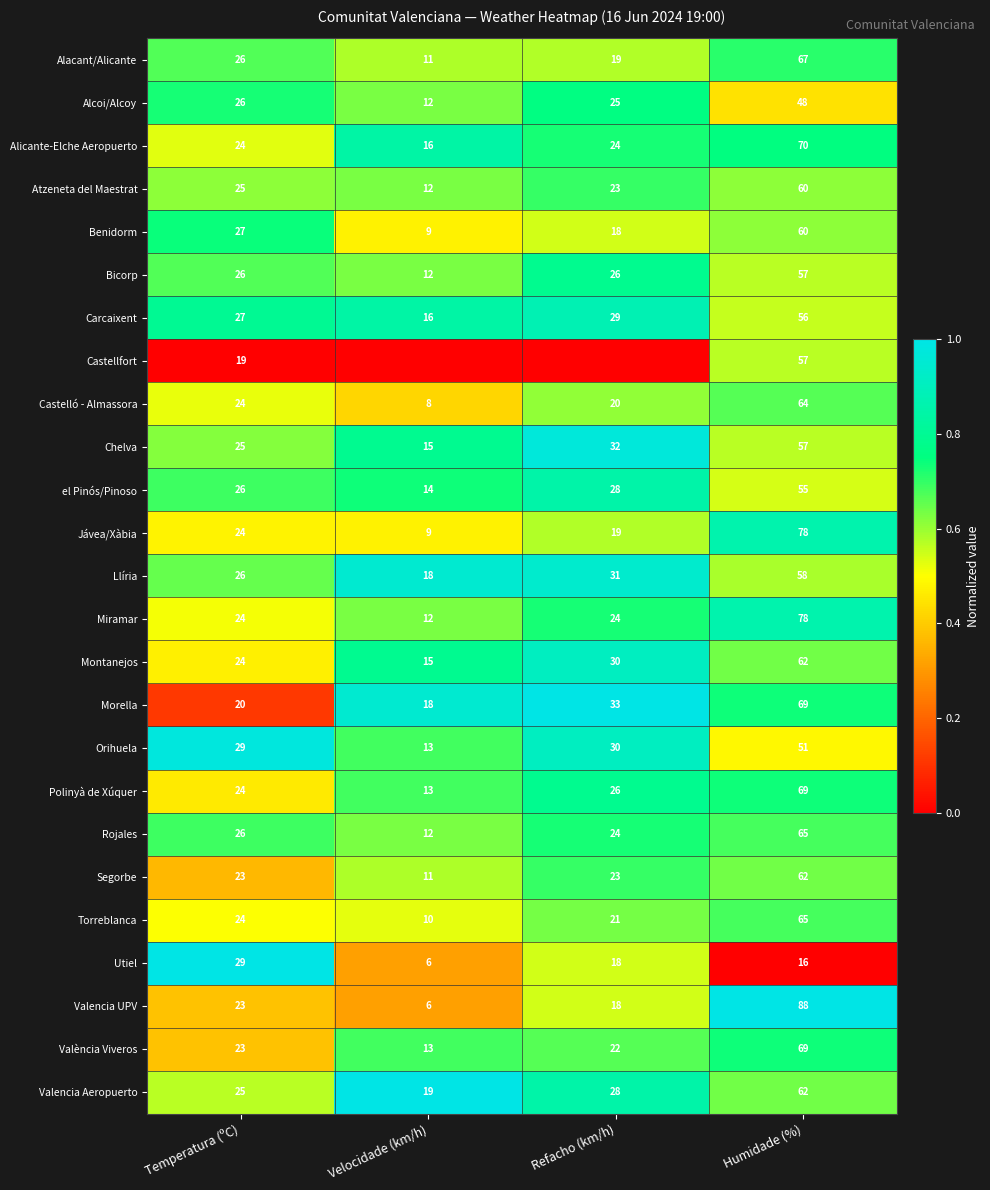

What is the difference between the maximum and second lowest values in the Bicorp series?

31